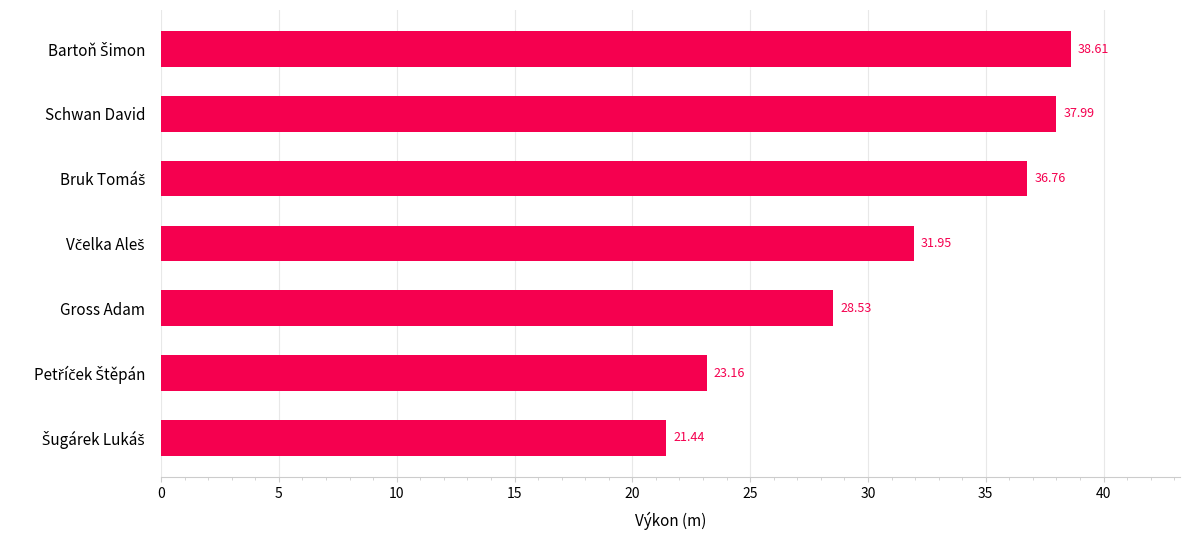

What is the difference between the maximum and minimum values?

17.2